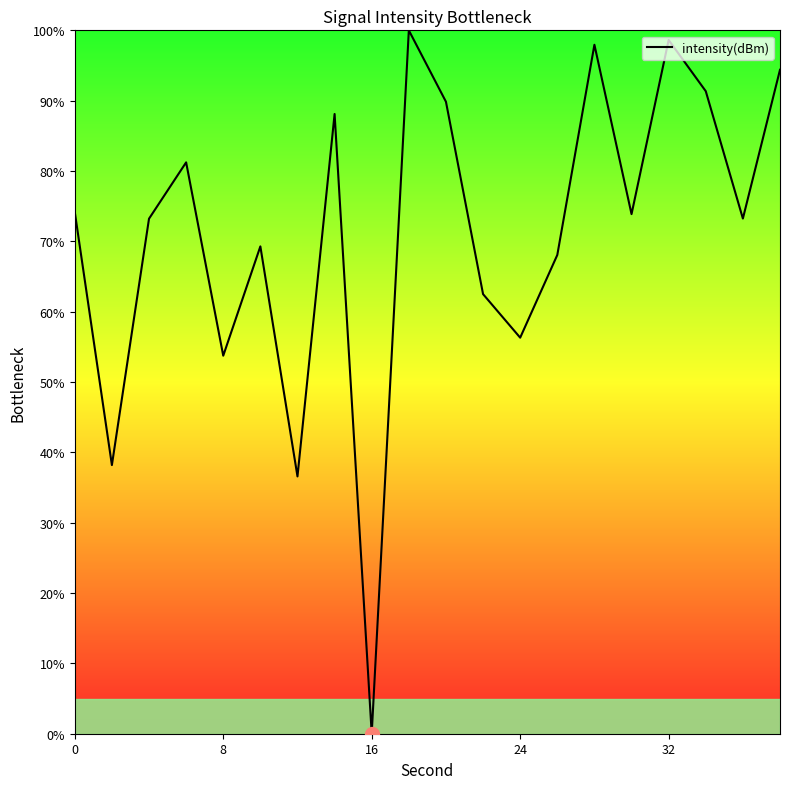

What is the difference between the maximum and minimum values?

100.0